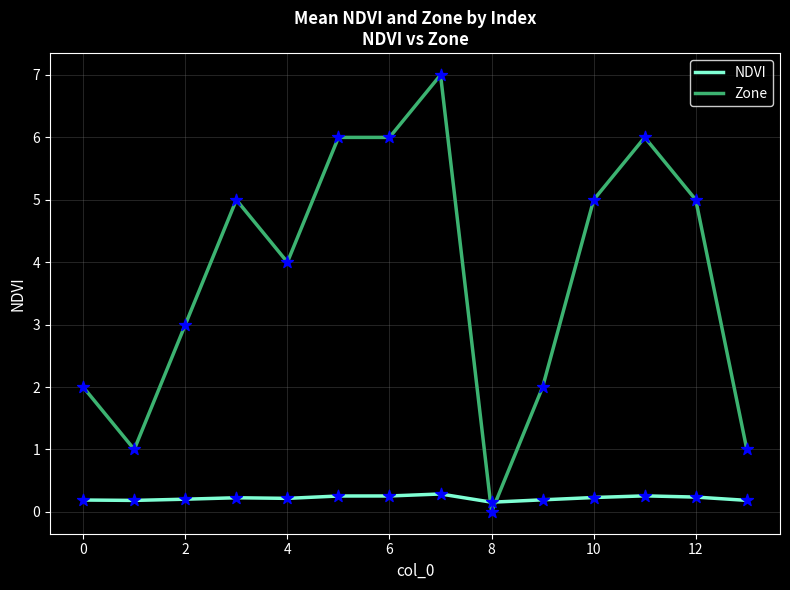

Which series has the largest range (max minus min)?

Zone